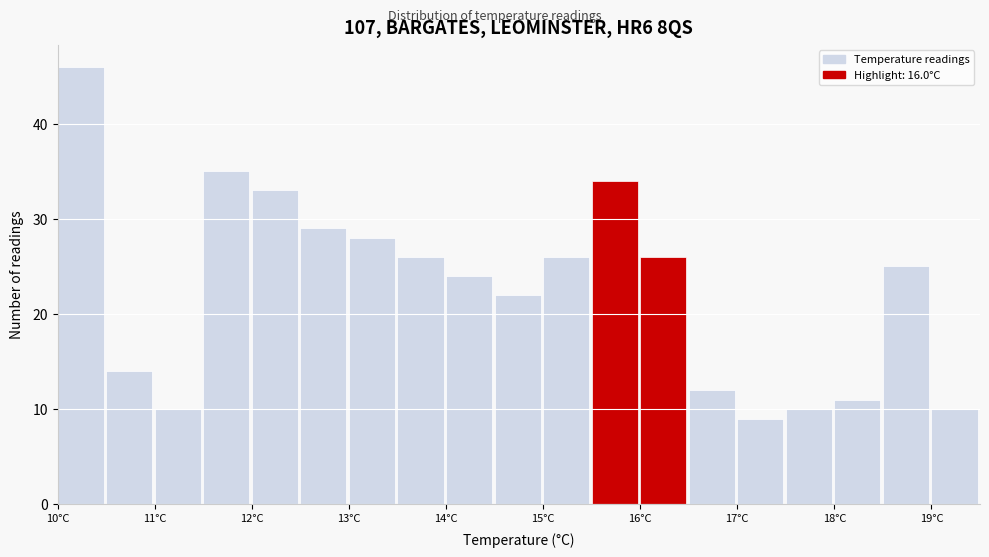

Which range on the x-axis has the tallest bar?

10.0 to 10.5